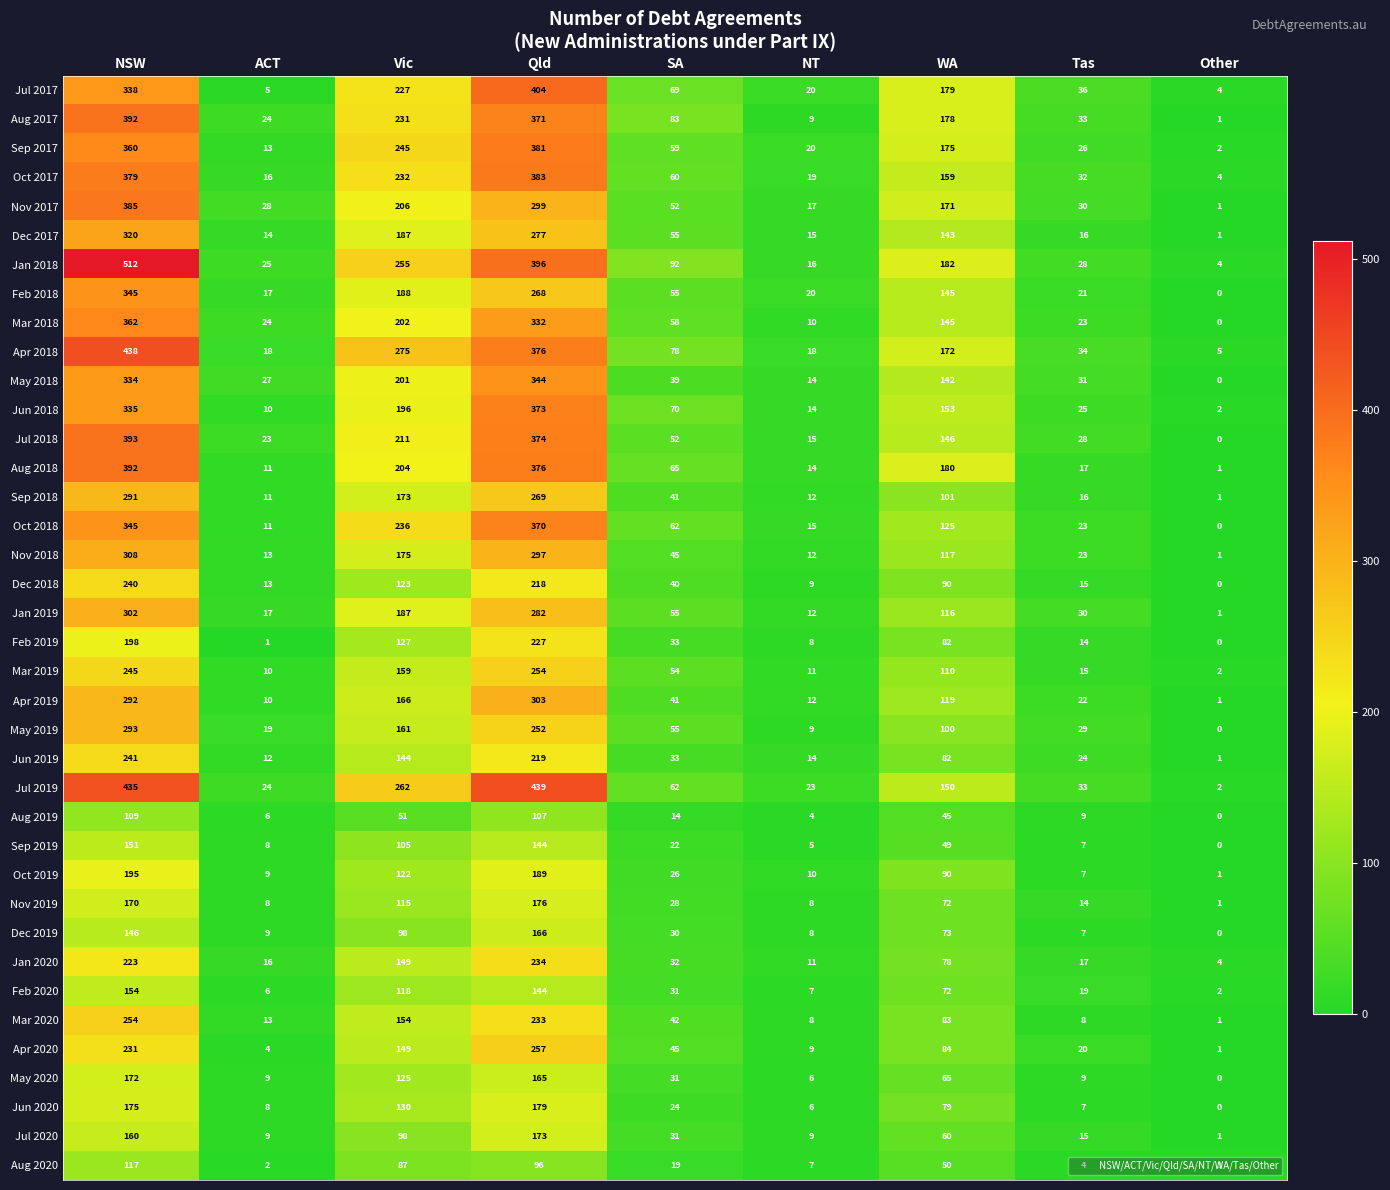

Which category has the lowest value across all series?

Other